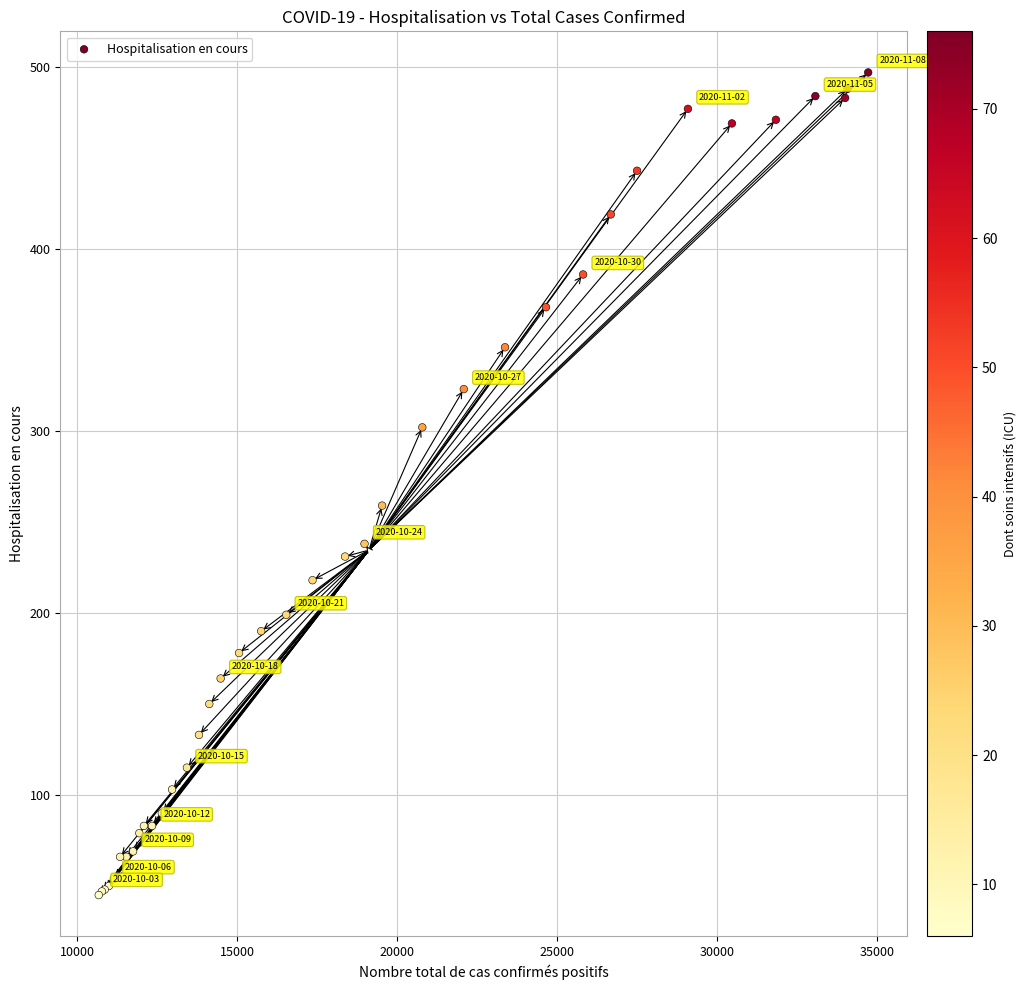

What Y value in the scatter plot is closest to 271?

259